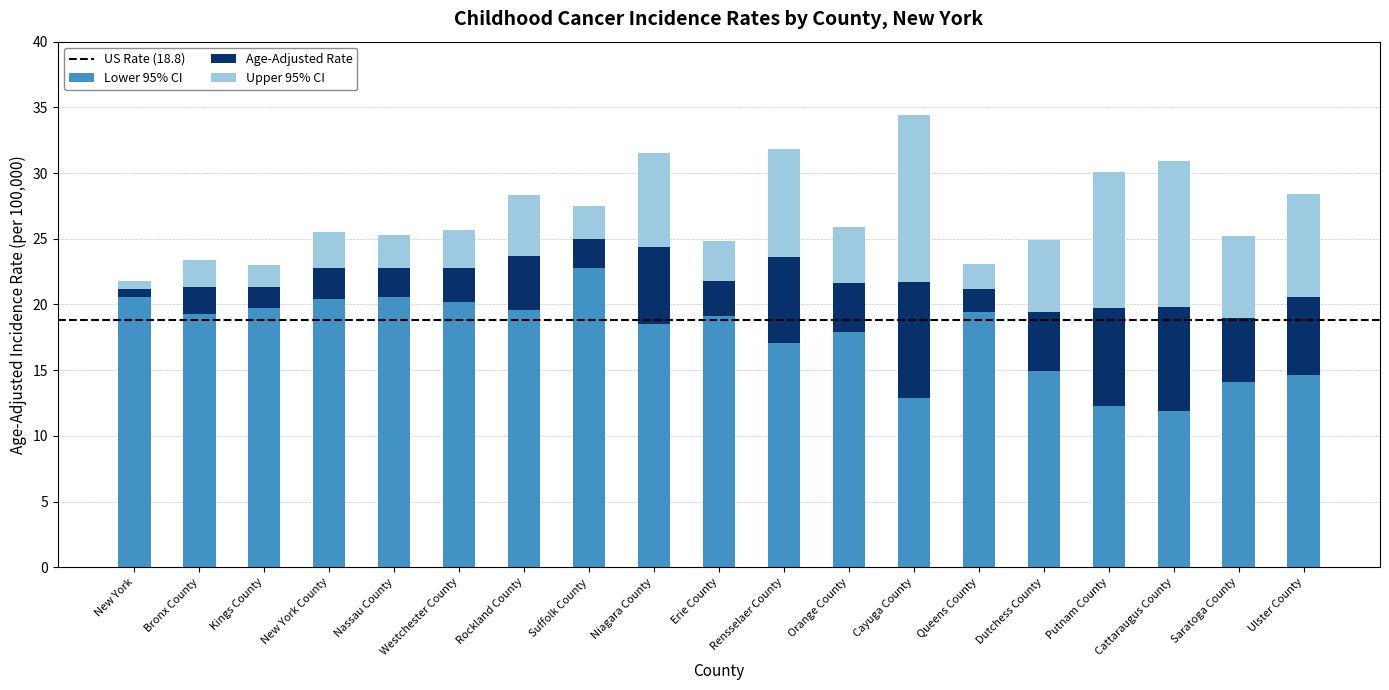

What is the sum of all Lower 95% CI values?

335.9